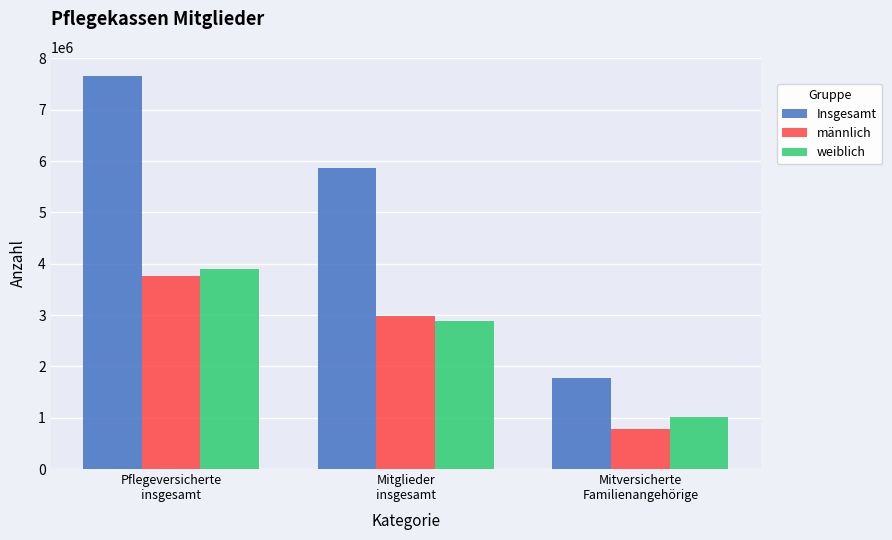

What is the average value of the männlich series?

2505289